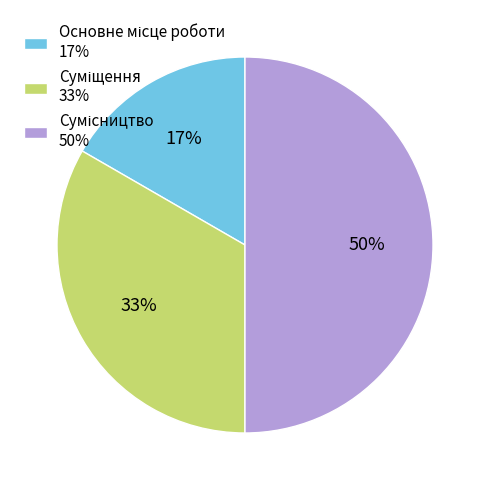

To the nearest percent, what is the average slice percentage?

33%